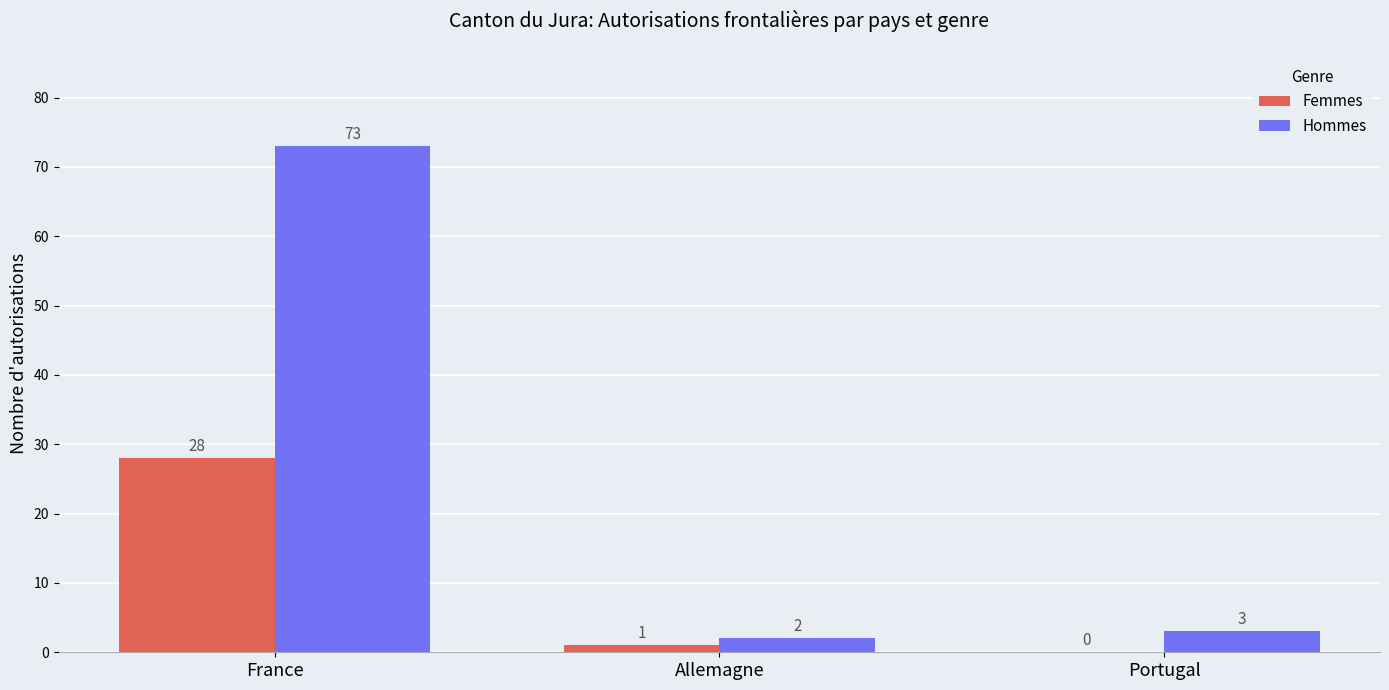

Reading left to right, transcribe all the data shown in this chart.

Femmes: France=28	Allemagne=1	Portugal=0
Hommes: France=73	Allemagne=2	Portugal=3